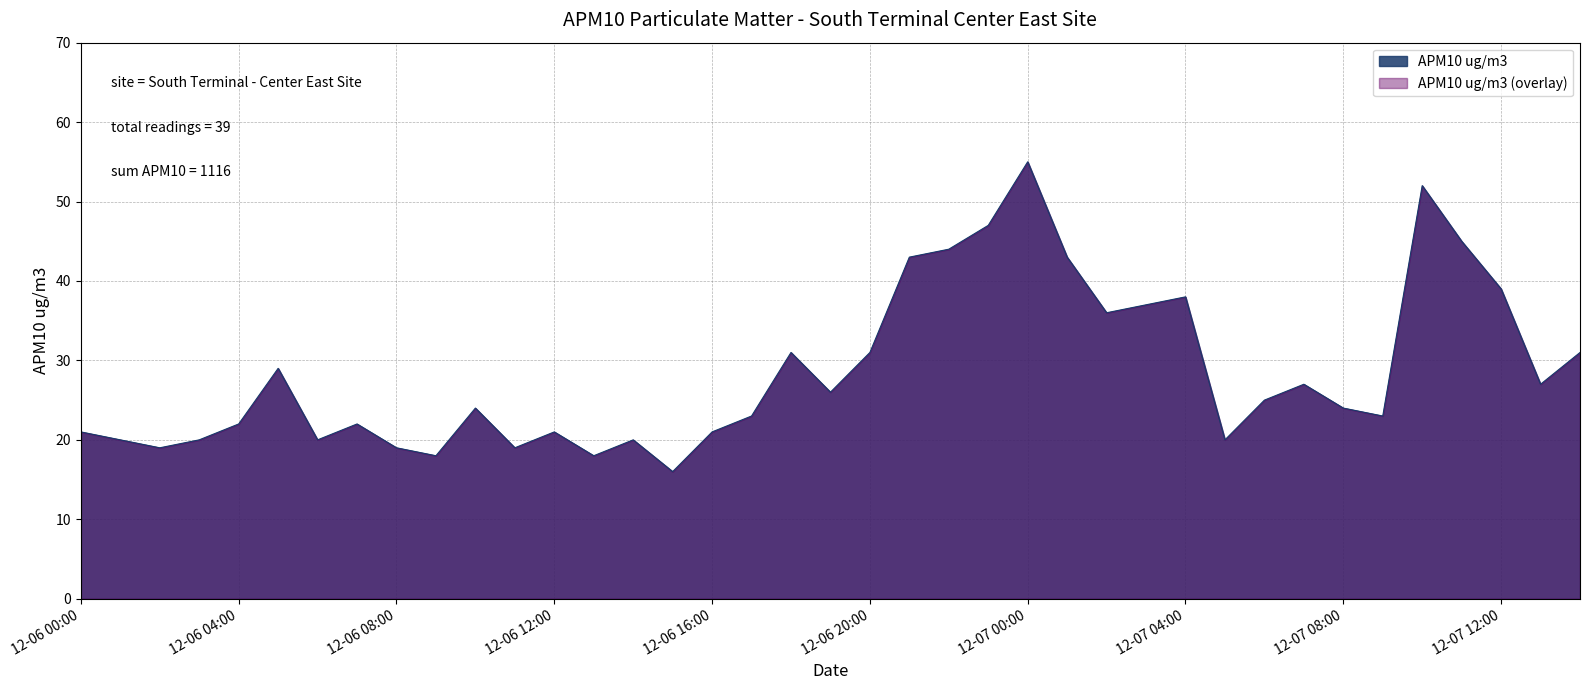

What is the smallest value displayed?

16